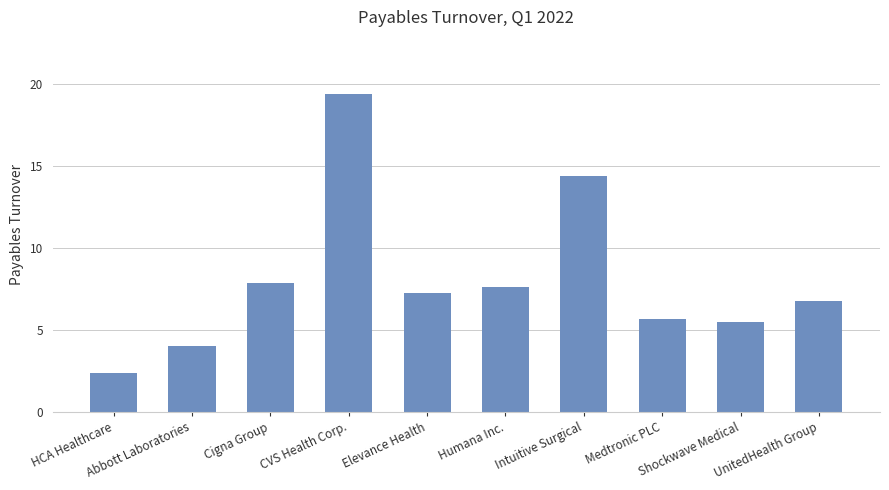

What is the ratio of the value at UnitedHealth Group to the value at Intuitive Surgical?

0.5